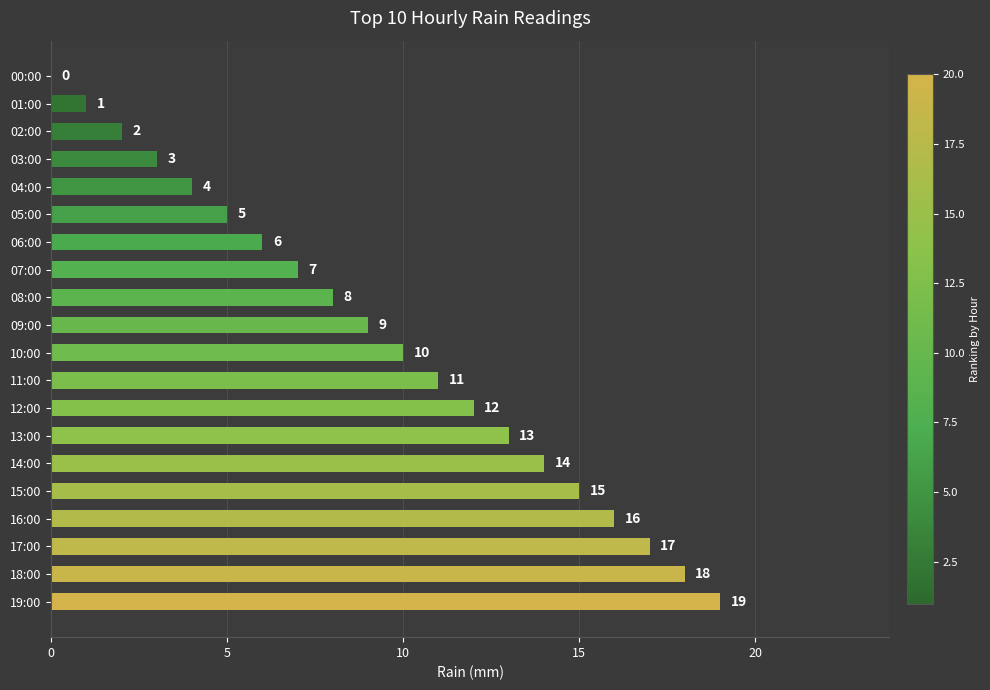

How many positive values are there?

19